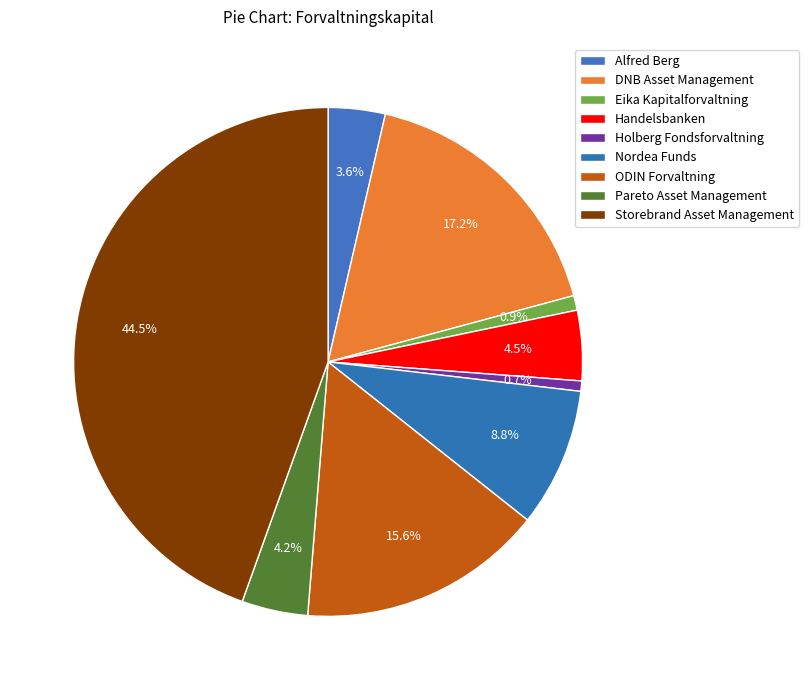

What is the total percentage of Pareto Asset Management and Holberg Fondsforvaltning?

4.9%